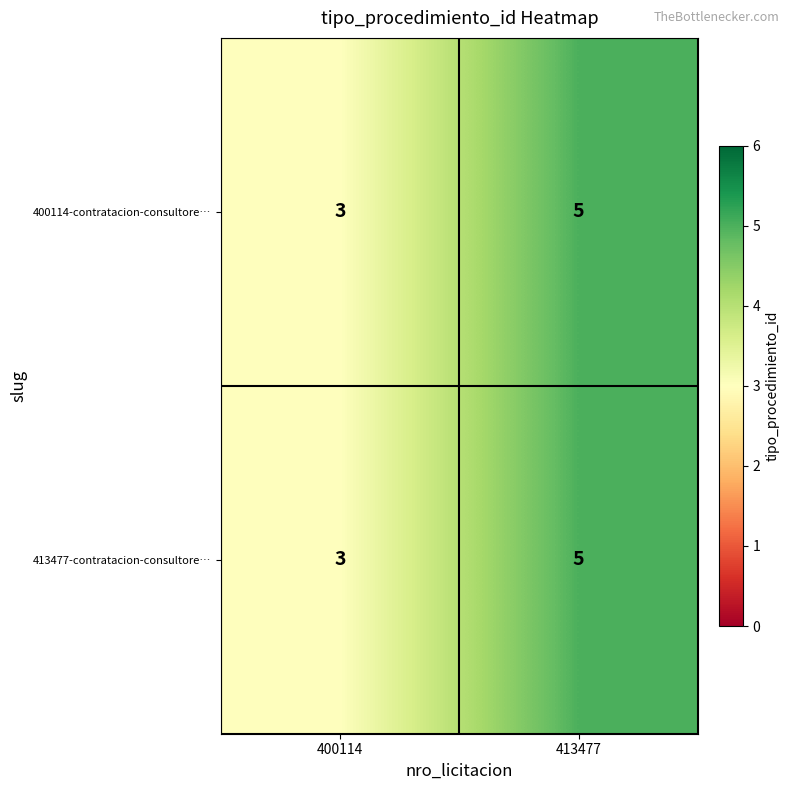

What is the sum of the 400114-contratacion-consultore… values at 413477 and 400114?

8